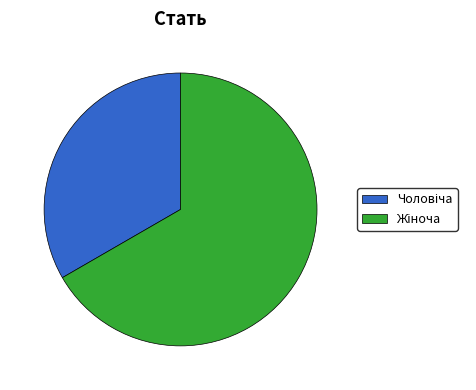

Does any single category account for the majority?

Yes